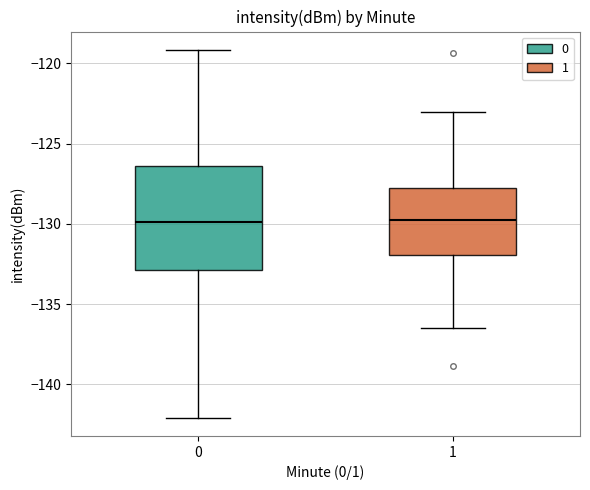

Which box is the tallest, from its lower edge to its upper edge?

0